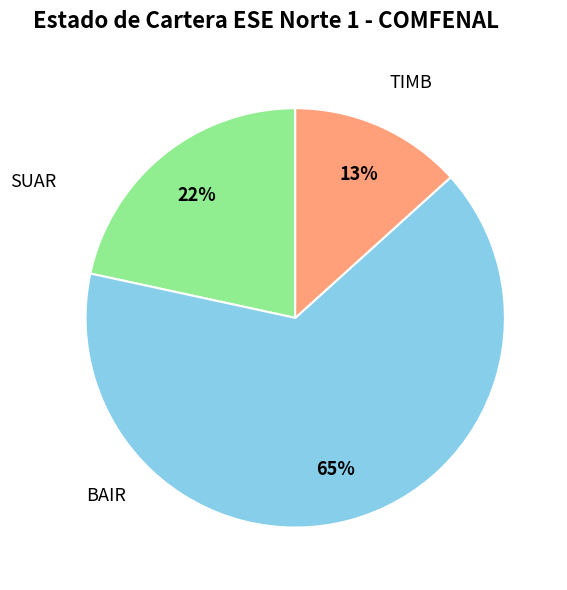

To the nearest percent, what is the difference between the largest and smallest slice percentages?

52%